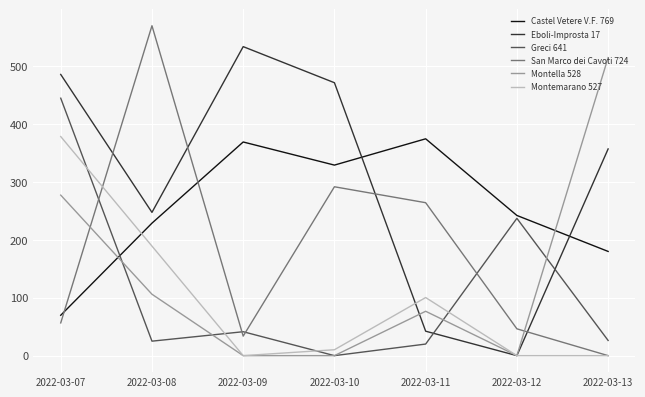

Which series changed the most between 2022-03-08 and 2022-03-12?

San Marco dei Cavoti 724